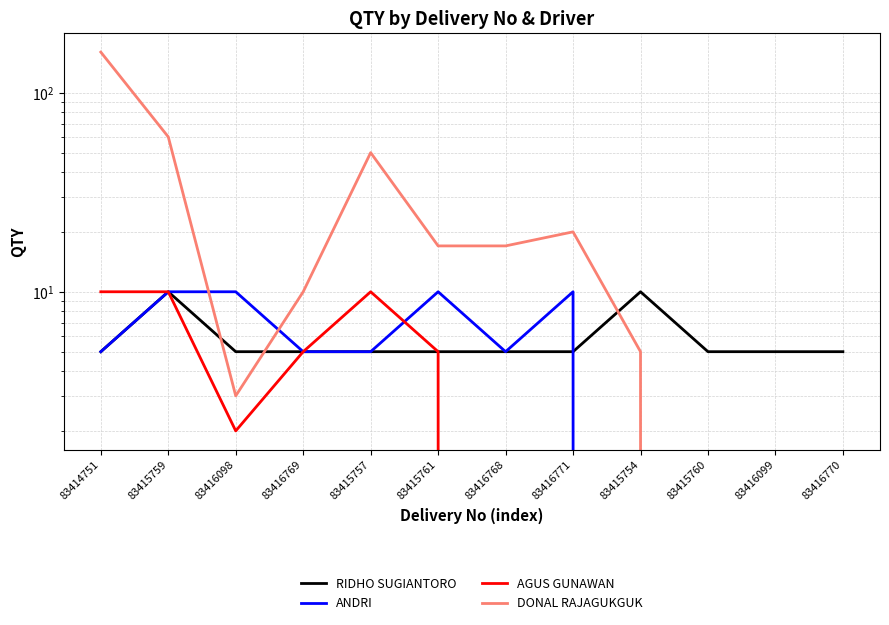

What position from the left is 83414751?

1